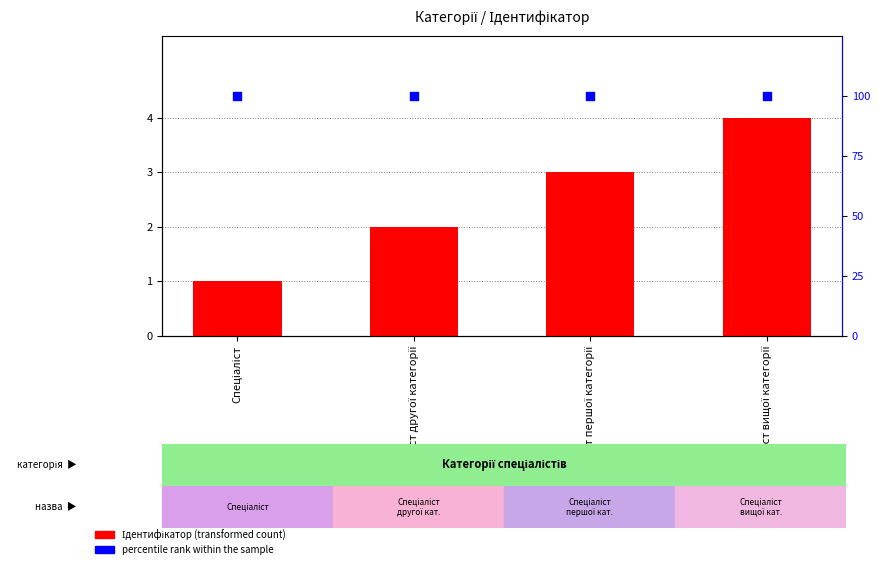

At how many categories does at least one series exceed 26?

4